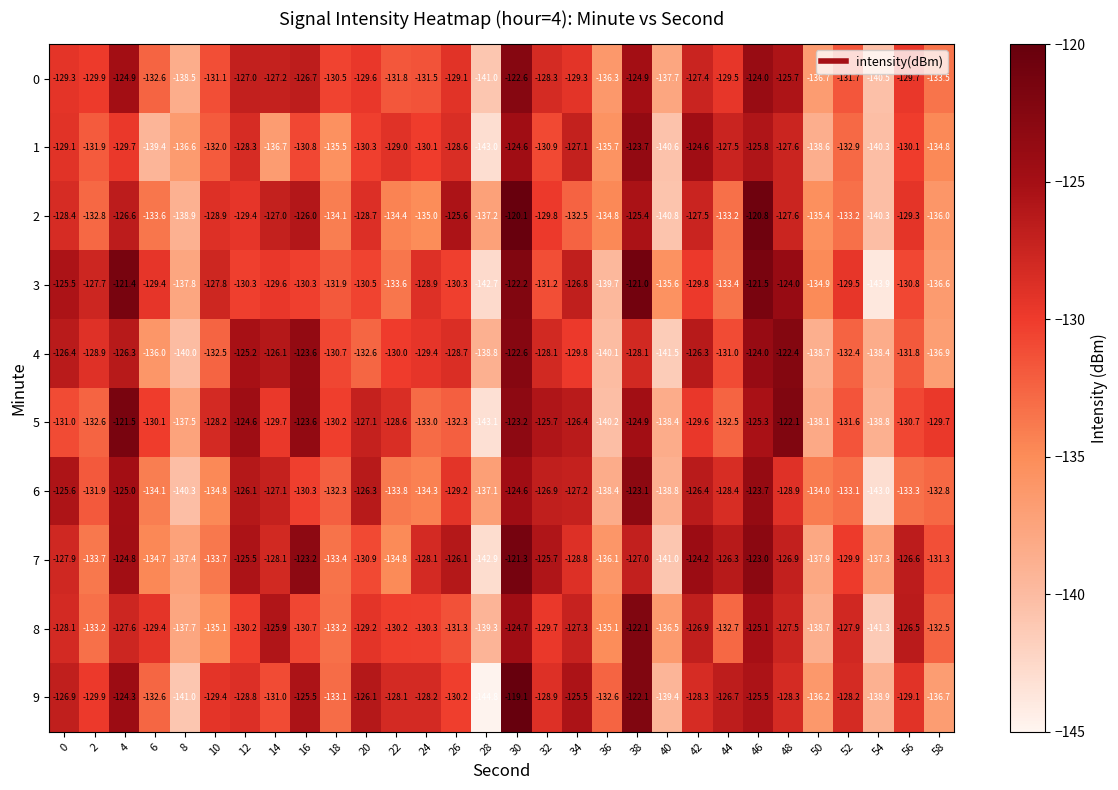

What is the difference between the second highest and second lowest values in the 7 series?

18.0